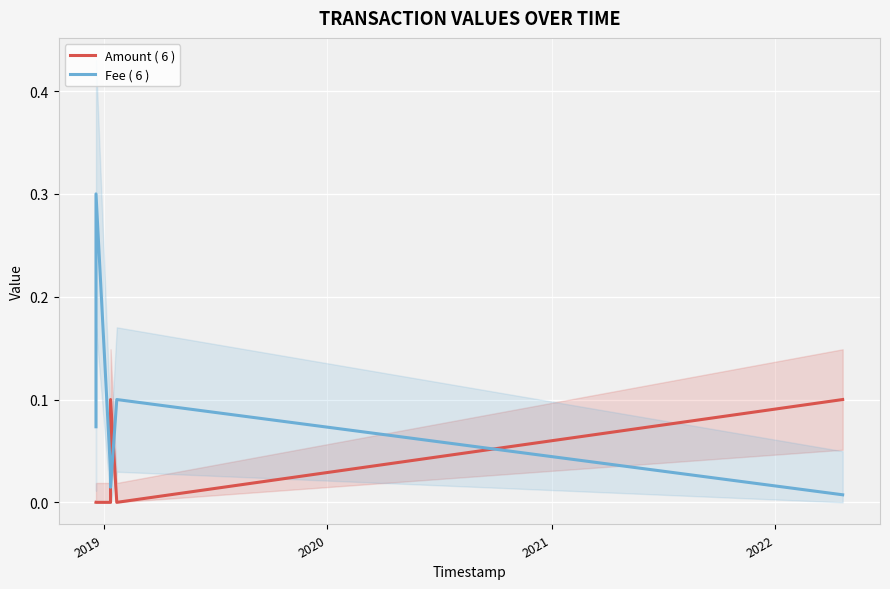

Which series ends up on top after the final intersection of Amount ( 6 ) and Fee ( 6 )?

Amount ( 6 )